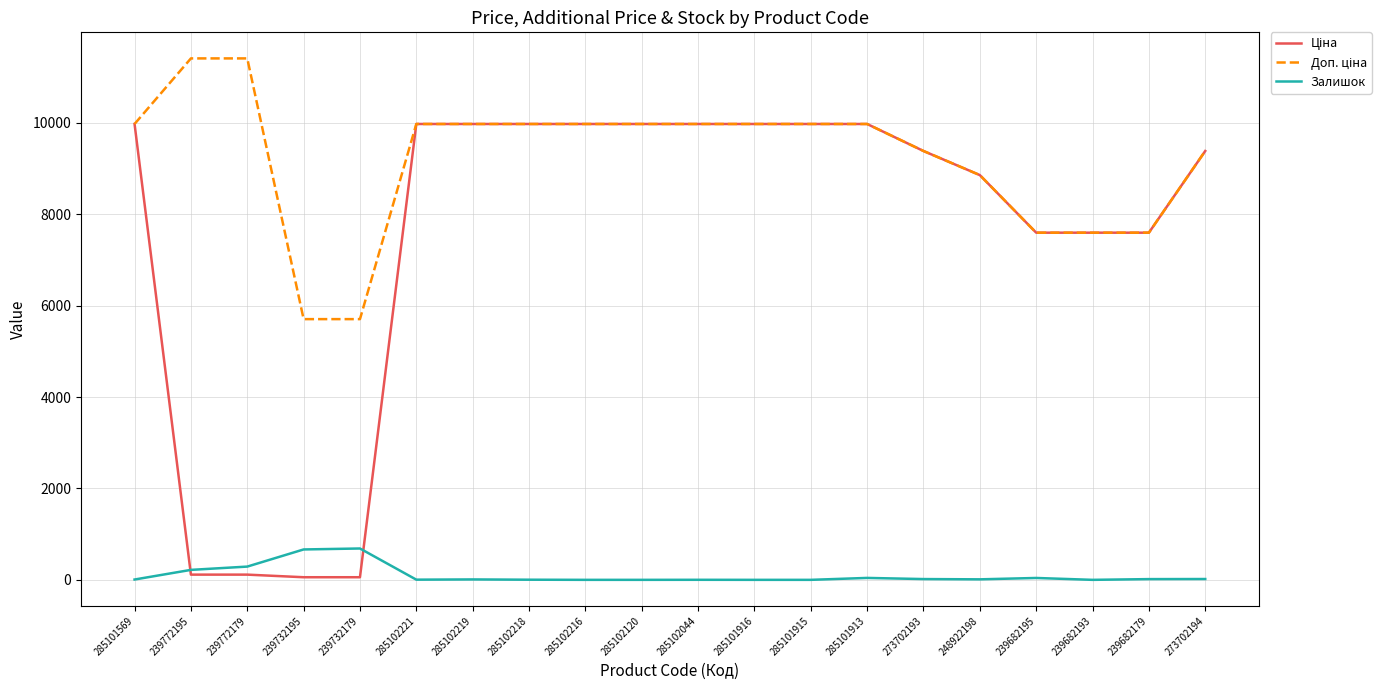

The Залишок series shows 290.0 at 239772179. True or false?

True